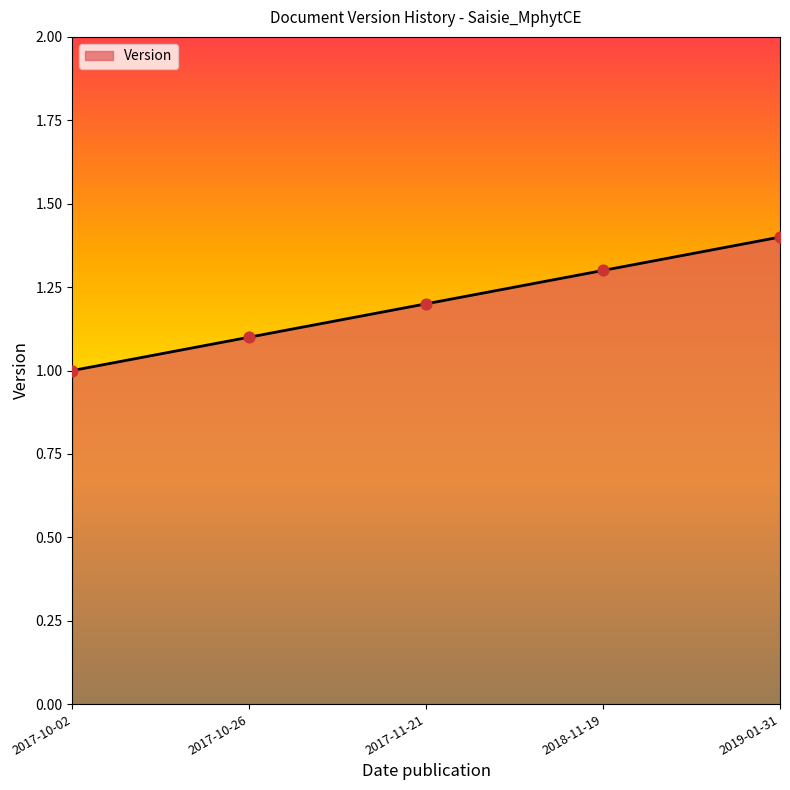

What is the ratio of the value at 2017-11-21 to the value at 2017-10-02?

1.2